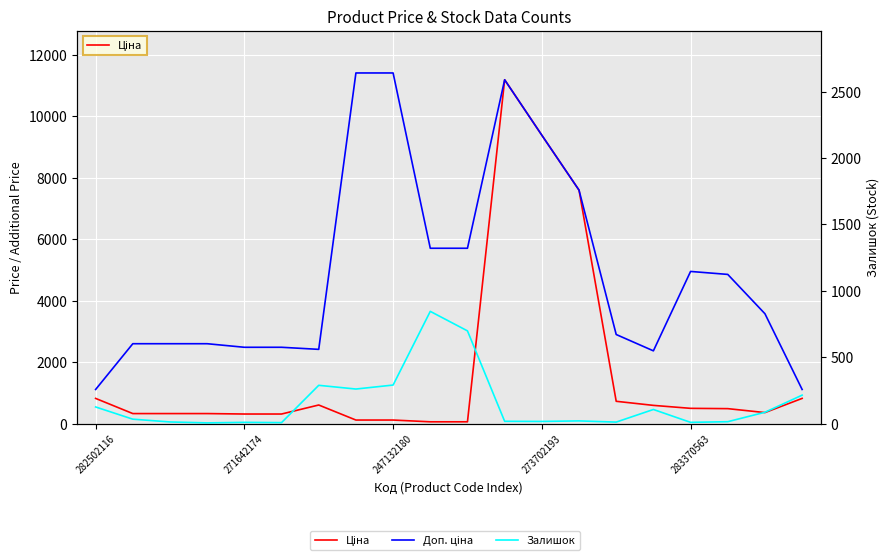

What is the difference between the maximum and minimum values in the Доп. ціна series?

10300.8